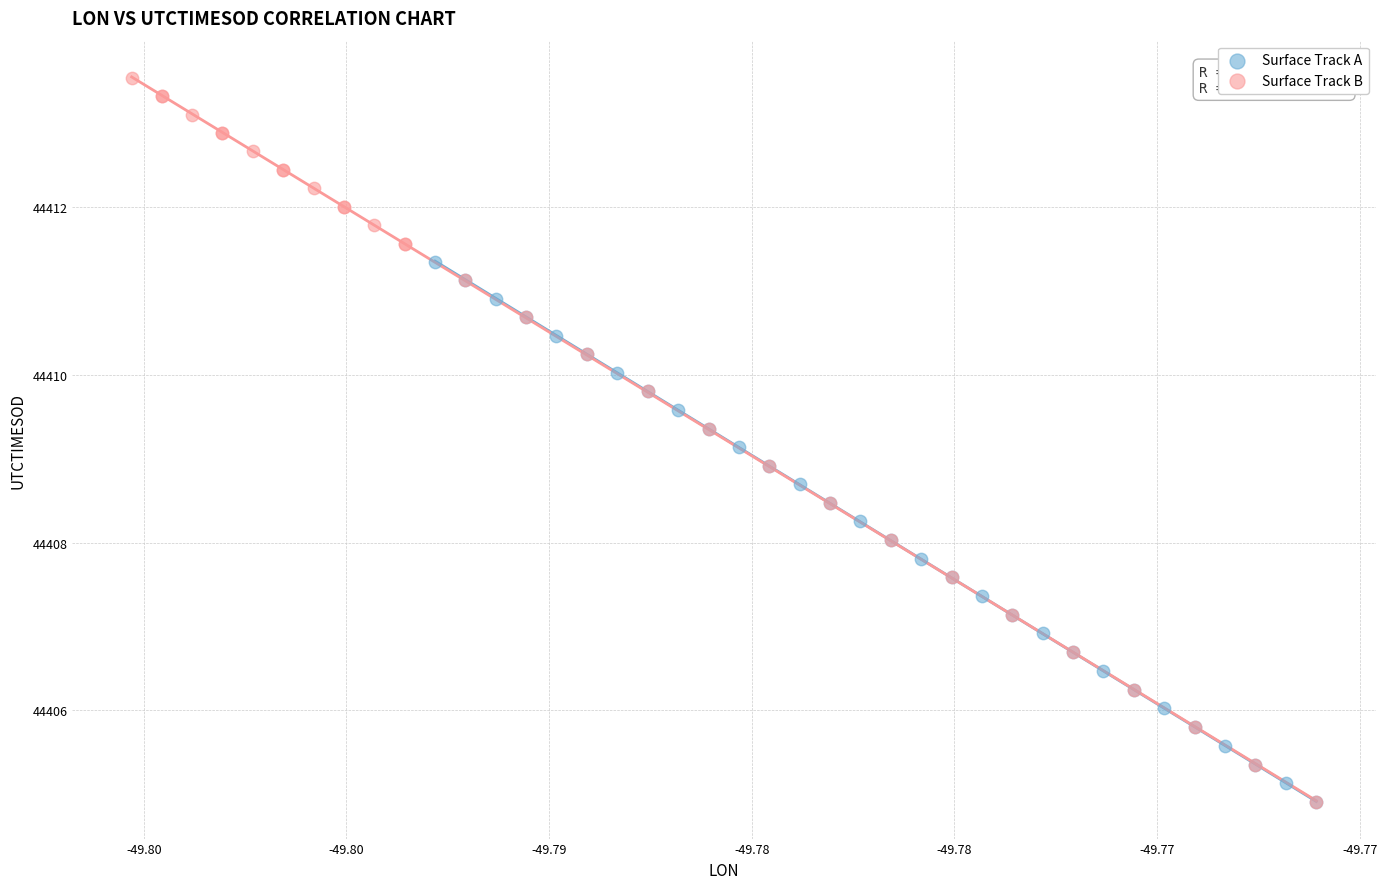

Which series has the widest spread of Y values?

Surface Track B